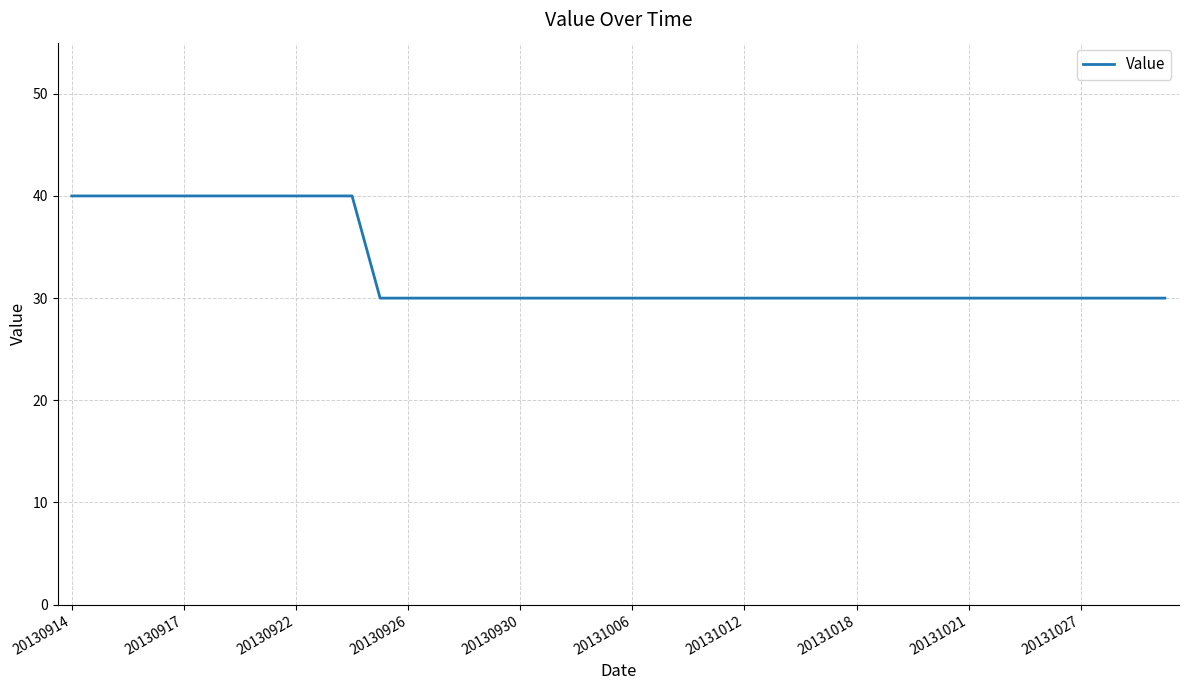

What is the minimum value shown in the chart?

30